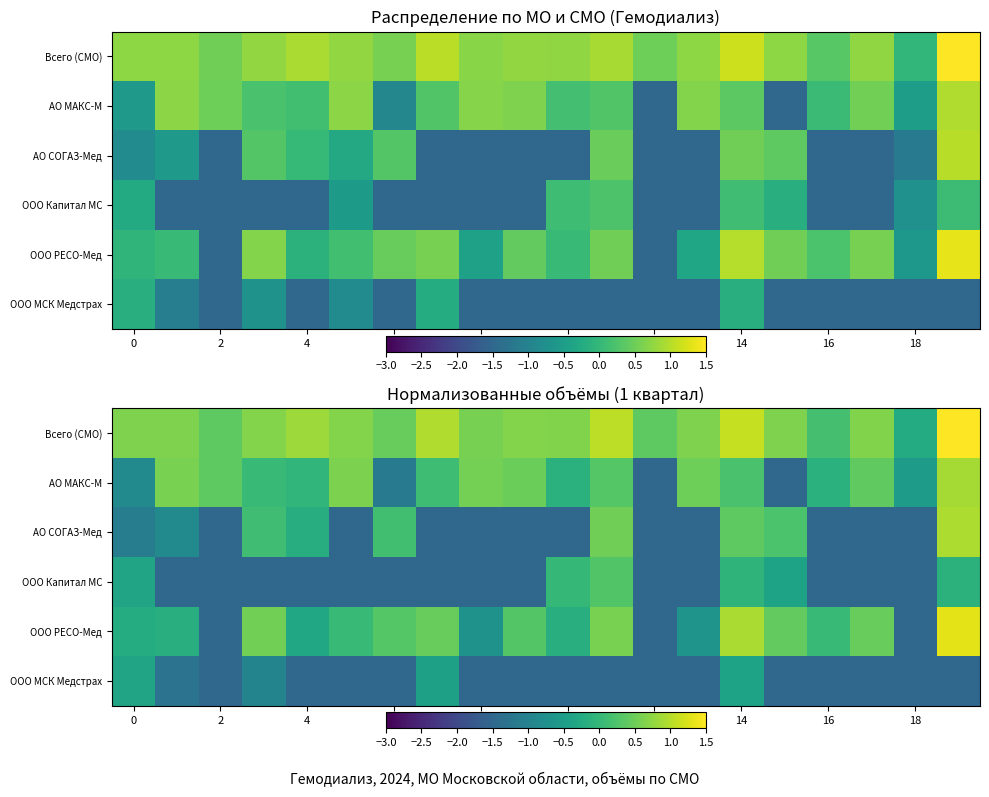

What is the sum of all АО СОГАЗ-Мед values?

-16.3